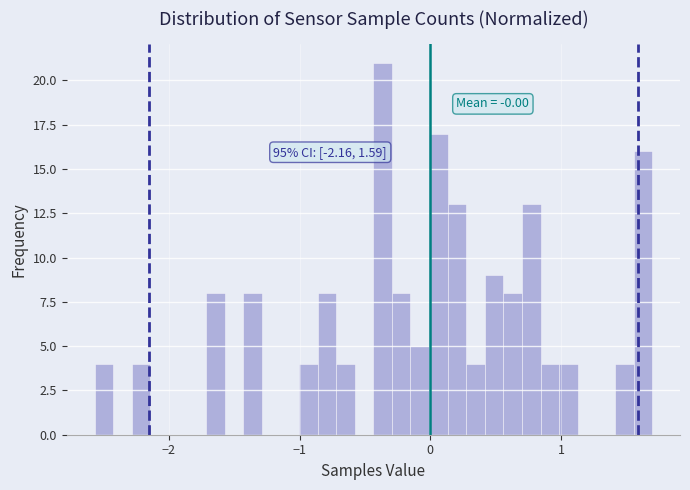

Around what value on the x-axis is the tallest bar? Give the approximate position of its centre, as read against the axis.

-0.4